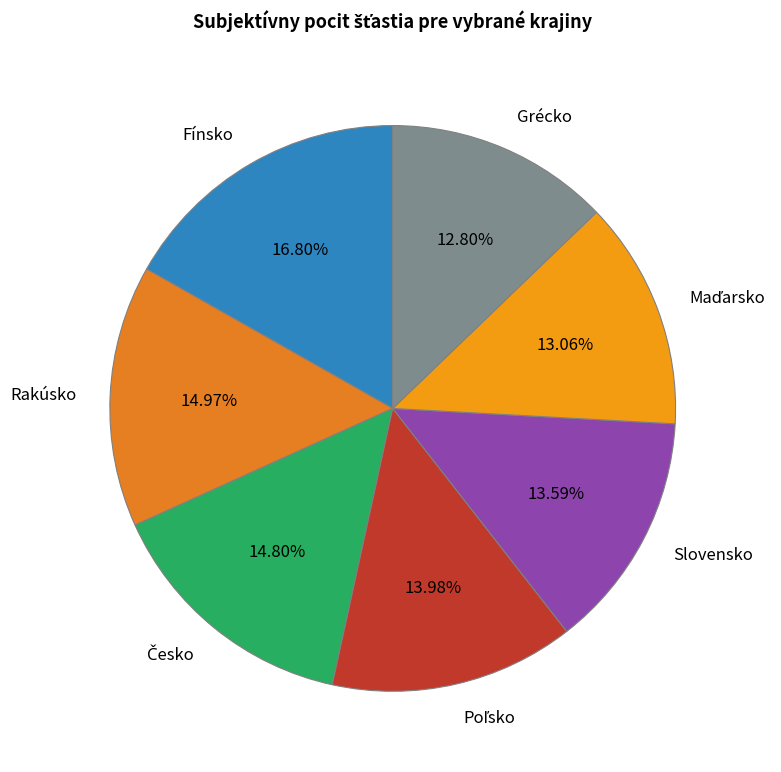

True or false: Rakúsko accounts for 7% of the total.

False